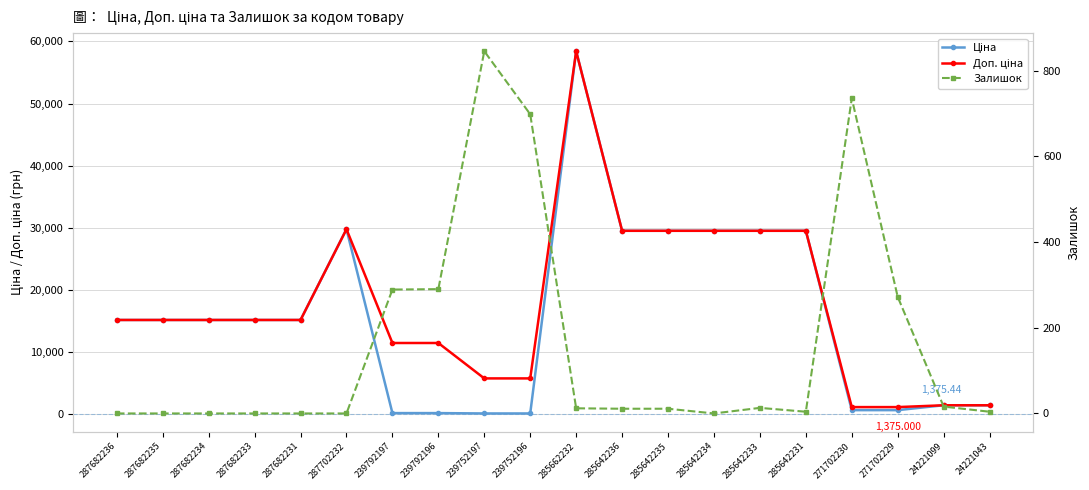

True or false: Залишок and Доп. ціна intersect in this chart.

False